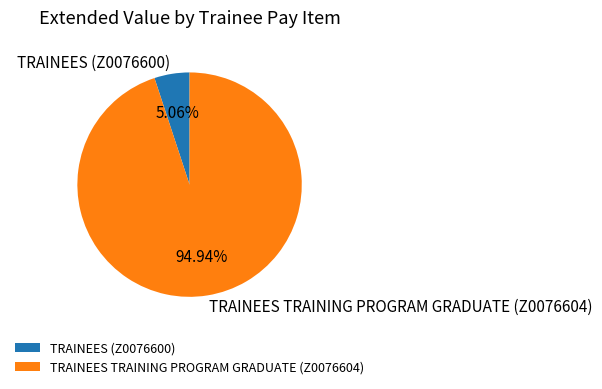

True or false: TRAINEES TRAINING PROGRAM GRADUATE (Z0076604) accounts for 95% of the total.

True